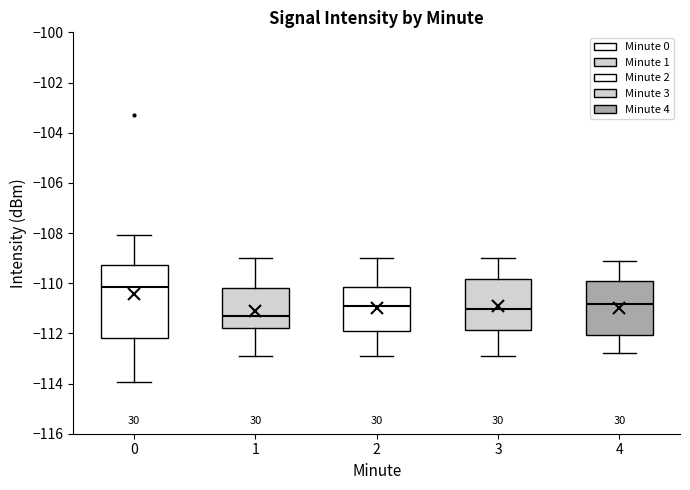

Where is the lower edge of the box at x = 3 on the y-axis? The values are not printed on the chart, so give them approximately, as read against the axis.

-111.8